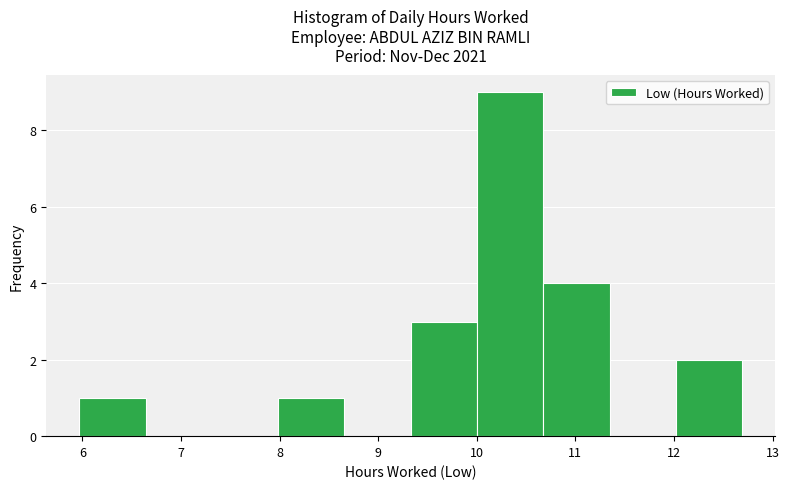

Reading left to right, transcribe this chart: for each bar, give the range it covers on the x-axis and its height. Neither the bar edges nor the heights are printed on the chart, so give them approximately, as read against the axes.

6.0 to 6.6: 1
6.6 to 7.3: 0
7.3 to 8.0: 0
8.0 to 8.7: 1
8.7 to 9.3: 0
9.3 to 10.0: 3
10.0 to 10.7: 9
10.7 to 11.3: 4
11.3 to 12.0: 0
12.0 to 12.7: 2